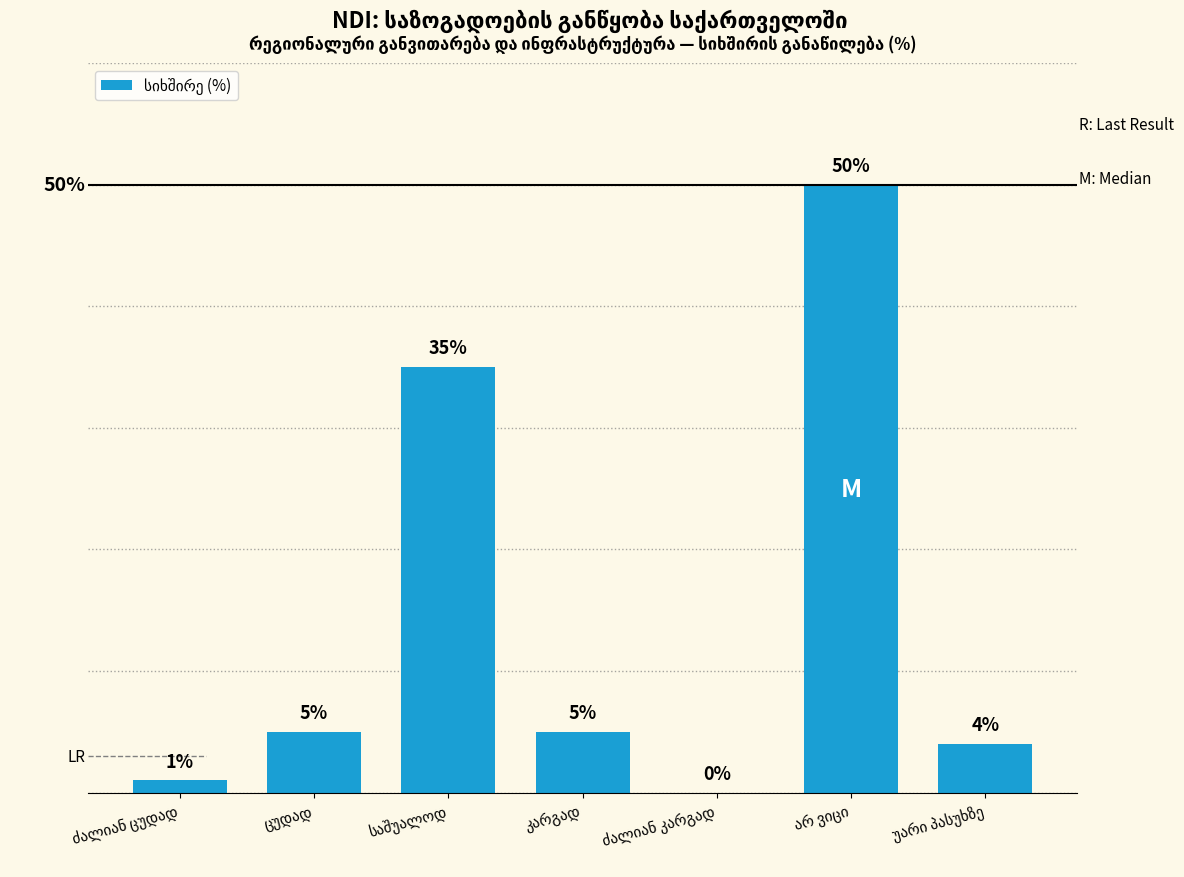

Are the bars horizontal?

No